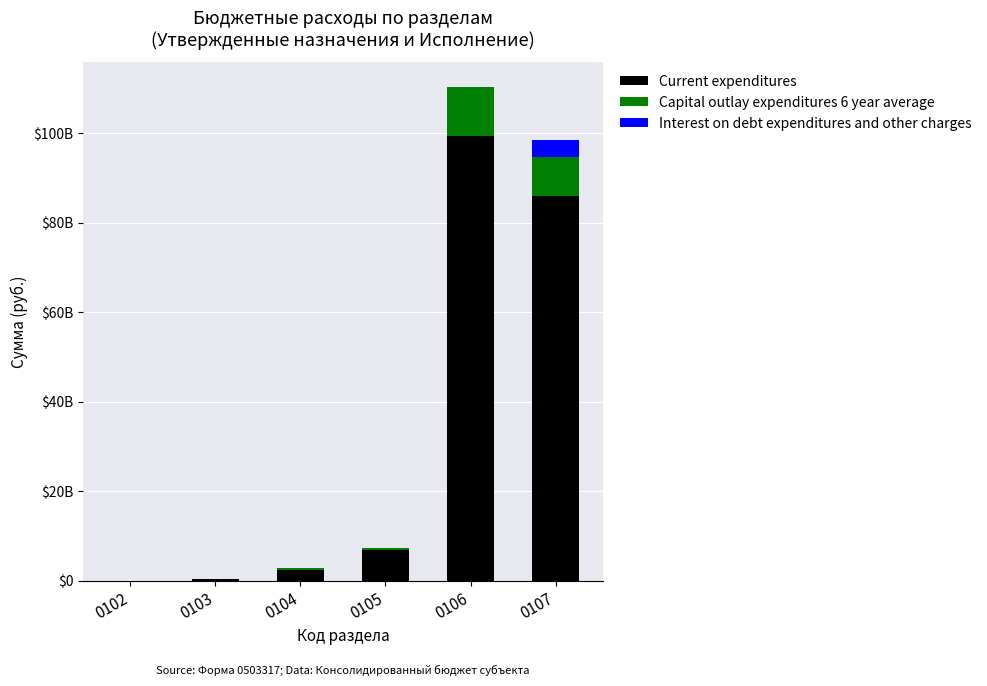

The Current expenditures series shows 2478541598.5 at 0104. True or false?

True